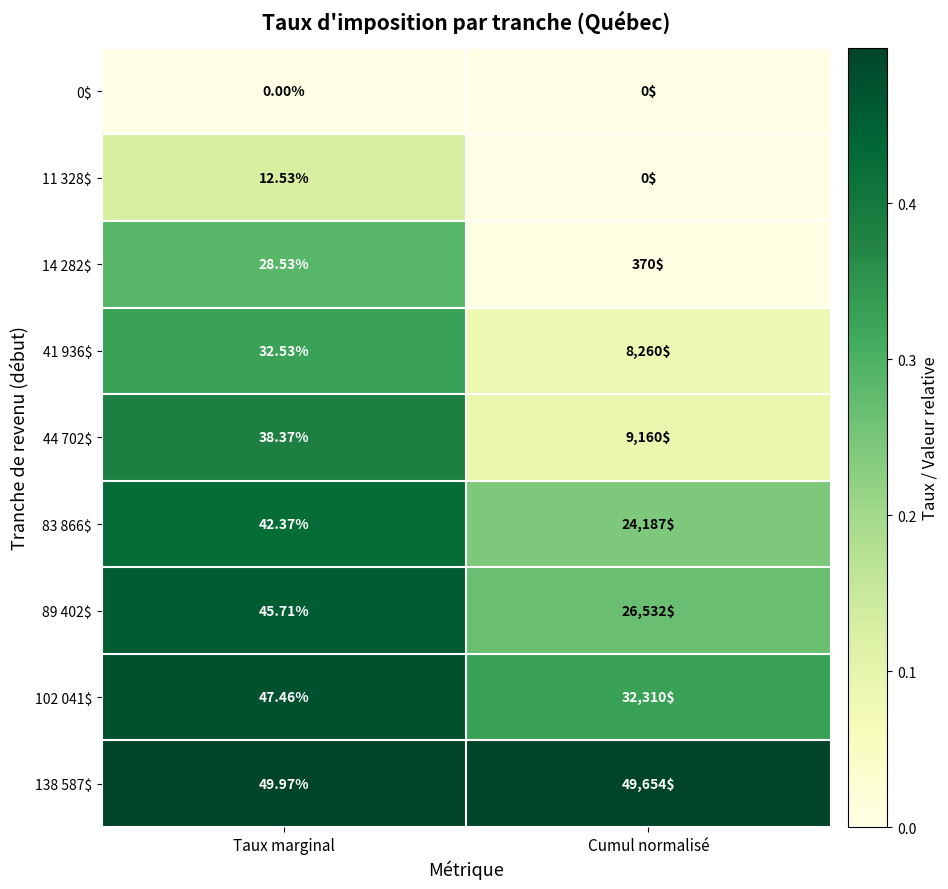

At how many categories does at least one series exceed 0?

2